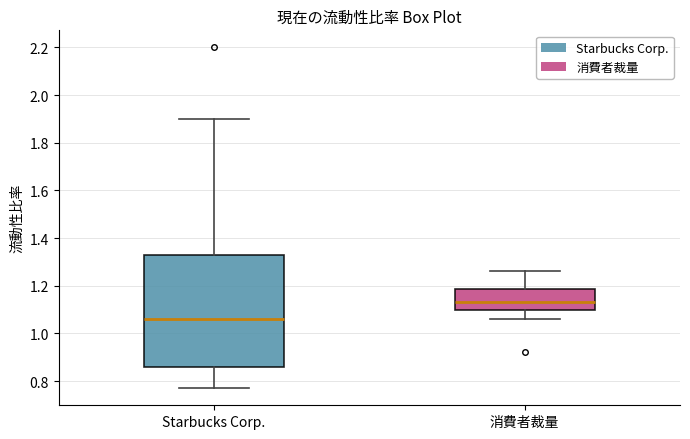

Reading left to right, transcribe this box plot: for each box, give where its median line is, the range the box spans, and where its two whiskers end, as read against the y-axis. The values are not printed on the chart, so give them approximately, as read against the axis.

Starbucks Corp.: median 1.06, box 0.86 to 1.34, whiskers 0.78 to 1.90
消費者裁量: median 1.14, box 1.10 to 1.18, whiskers 1.06 to 1.26